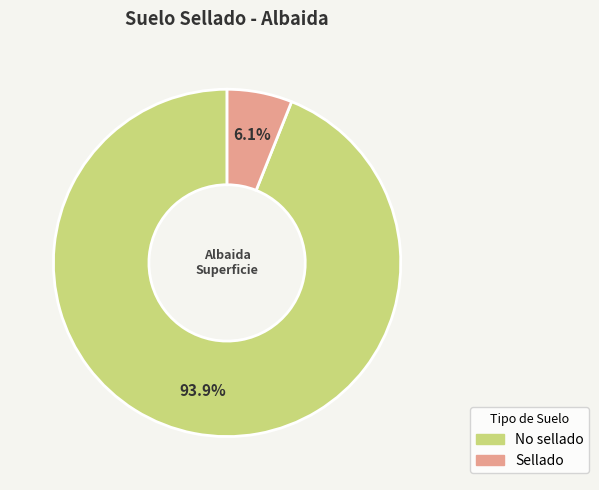

To the nearest percent, what is the difference between the largest and smallest slice percentages?

88%